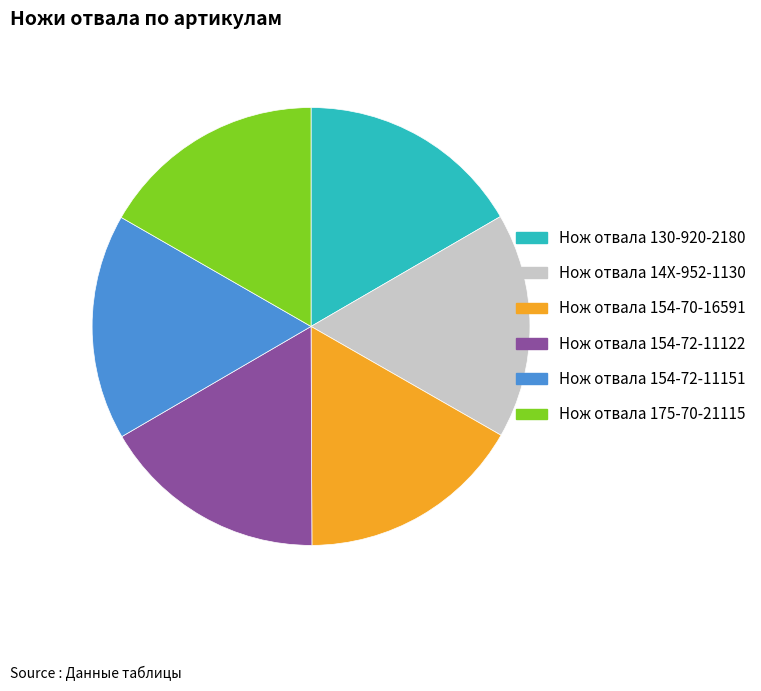

Do Нож отвала 154-72-11151 and Нож отвала 154-70-16591 together represent more than half of the pie?

No